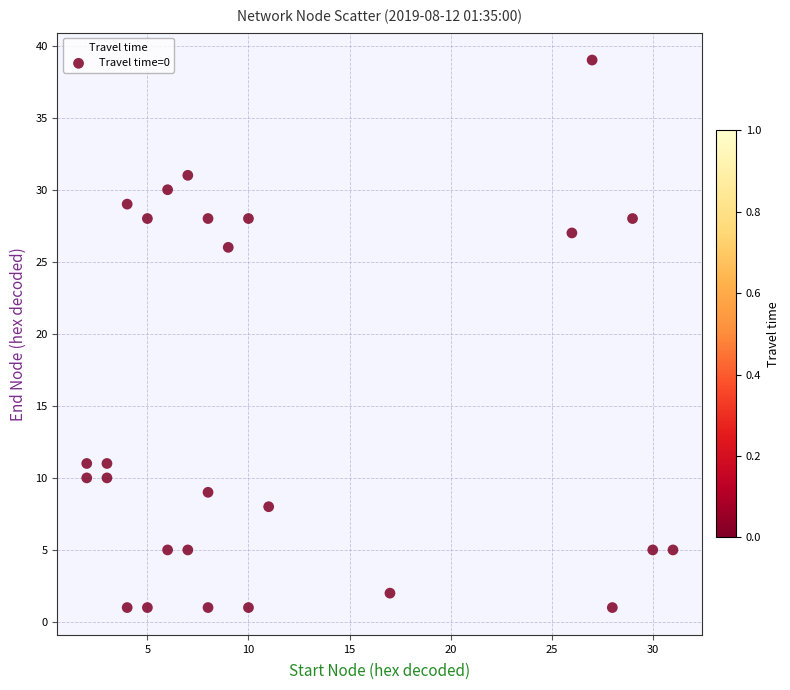

What is the range of Y values (max minus min)?

38